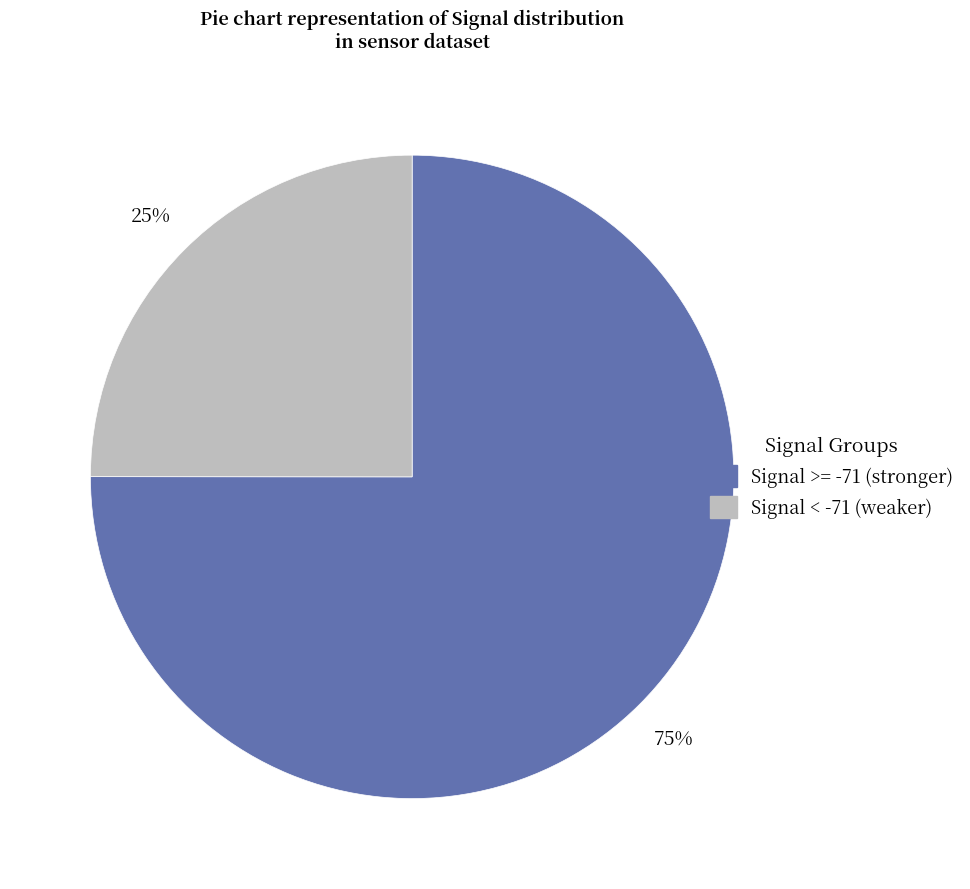

Approximately how many times larger is the value at Signal >= -71 (stronger) compared to Signal < -71 (weaker)?

3.0